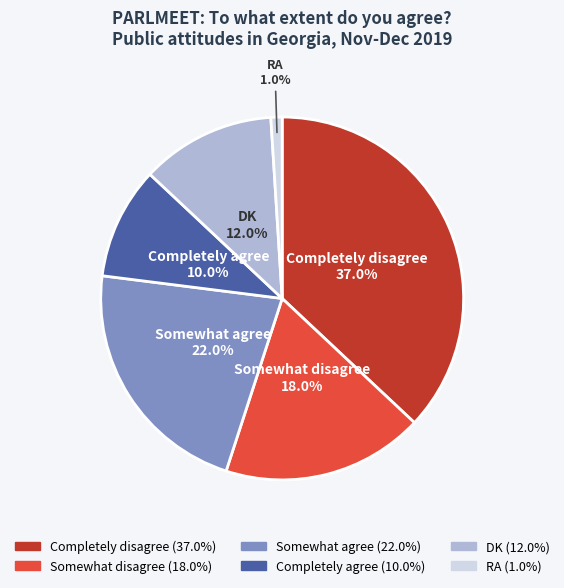

Combined, do DK and RA account for over 50%?

No